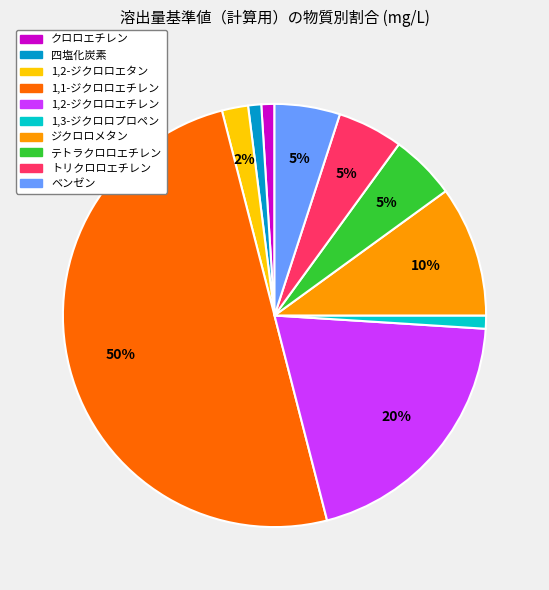

Is トリクロロエチレン the majority of the pie?

No